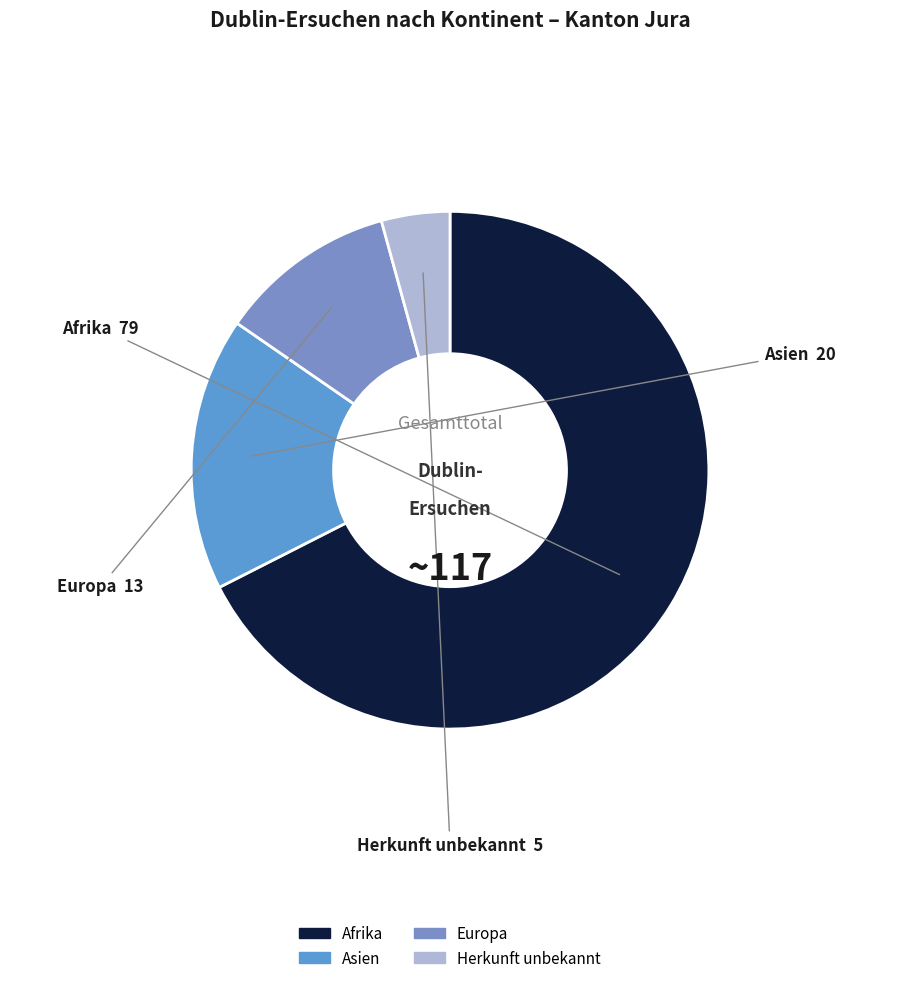

Count the number of slices in the pie.

4